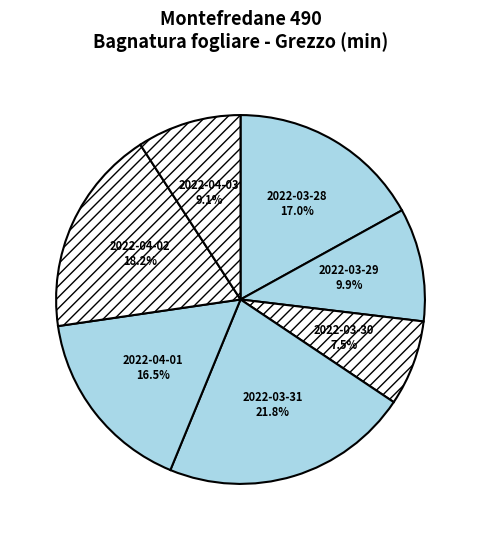

To the nearest percent, what is the difference between the 2022-04-03 and 2022-03-31 slice percentages?

13%